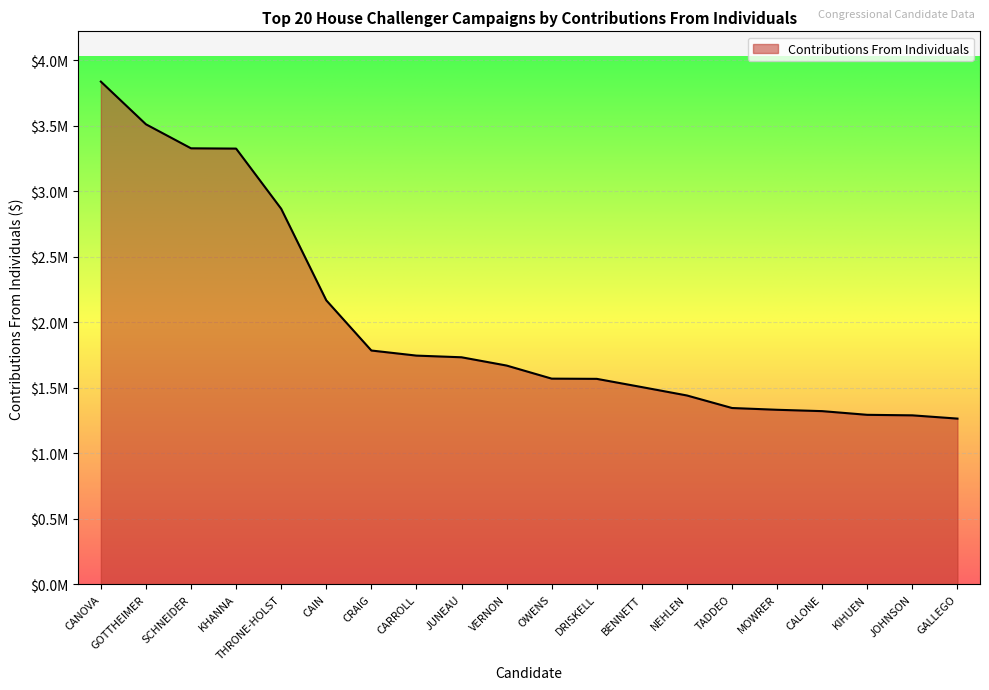

True or false: the data has more than 2 interior local peaks.

False